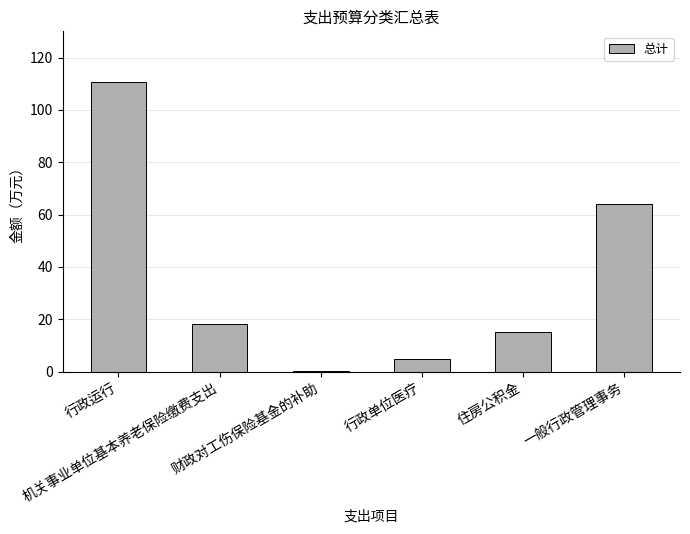

Between 财政对工伤保险基金的补助 and 行政单位医疗, which is larger?

行政单位医疗